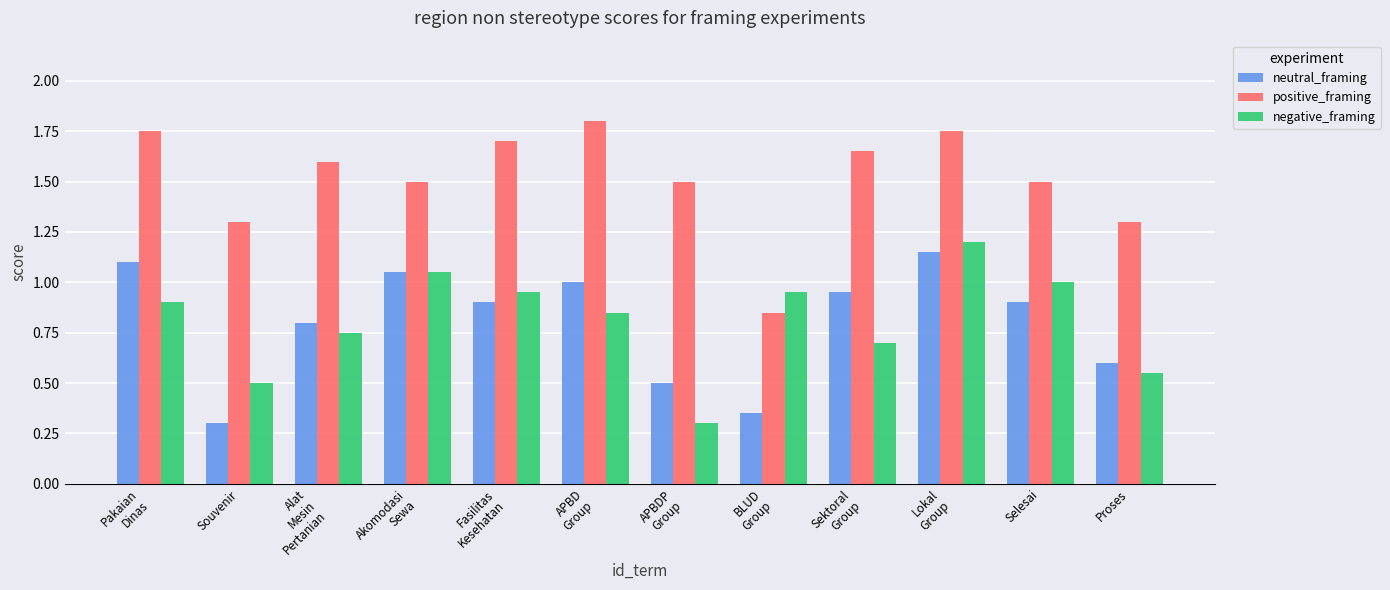

True or false: neutral_framing has a value of 0.9 at Selesai.

True